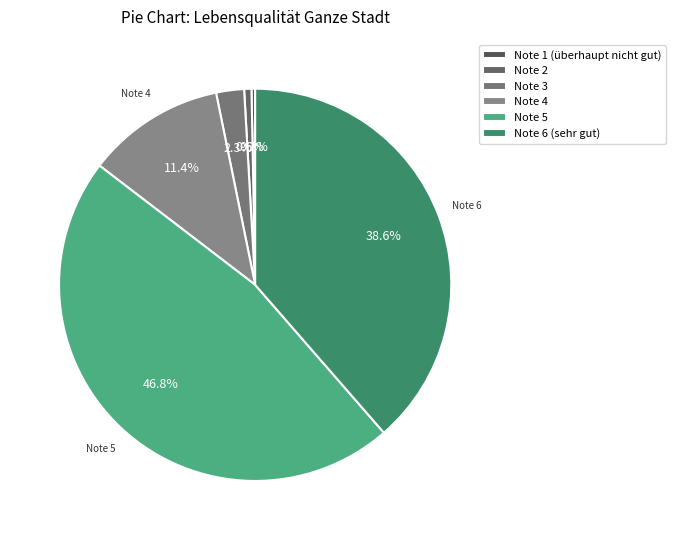

How many slices are in this pie chart?

6